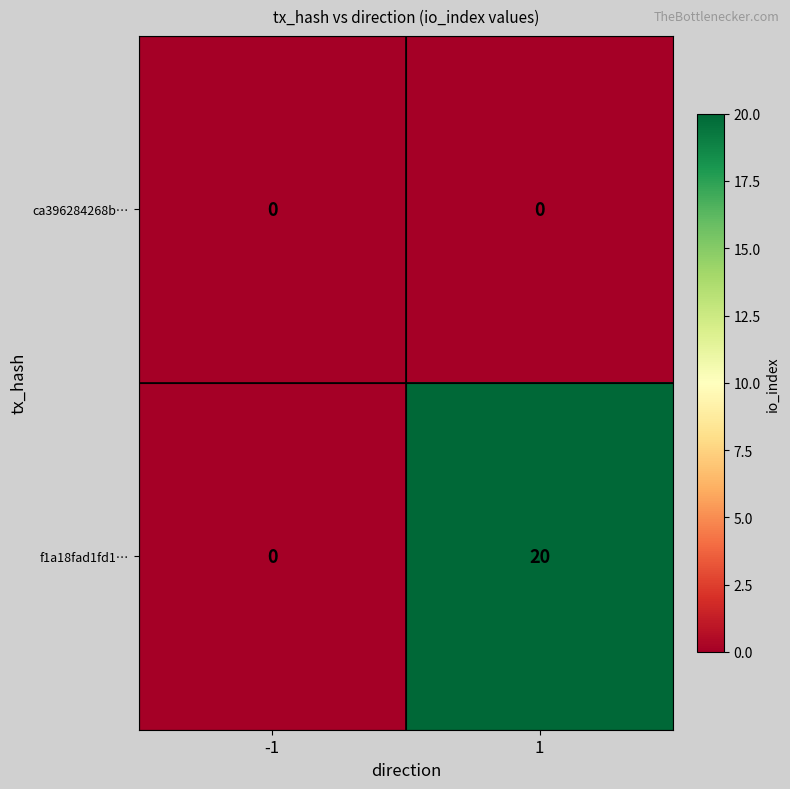

Count the number of categories in the chart.

2